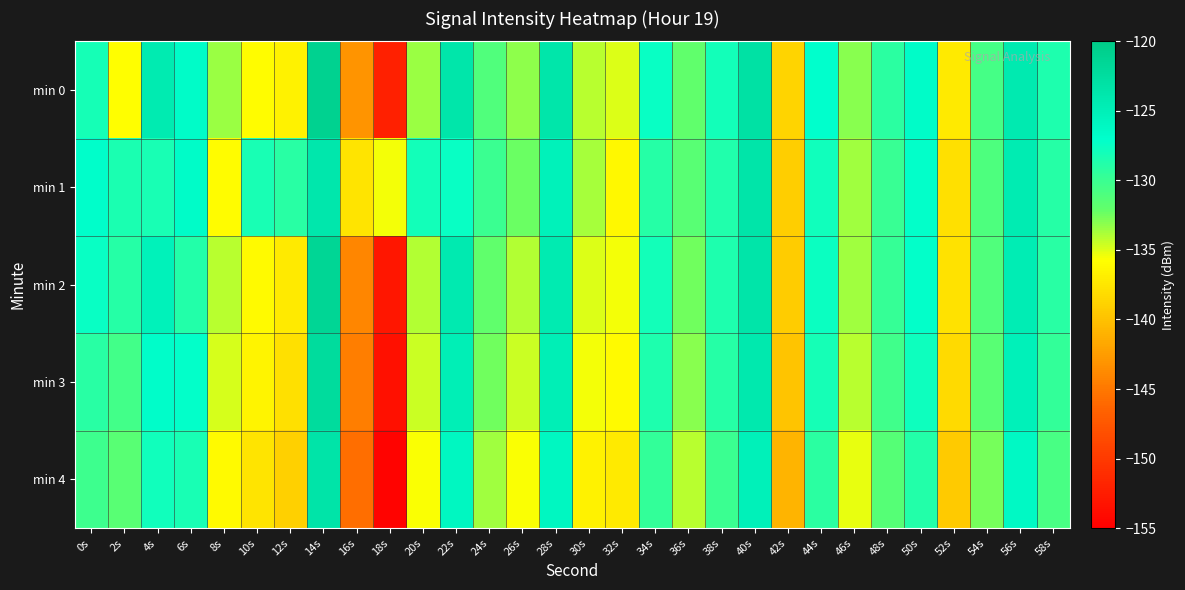

What is the difference between the highest and lowest values at 4s?

4.0